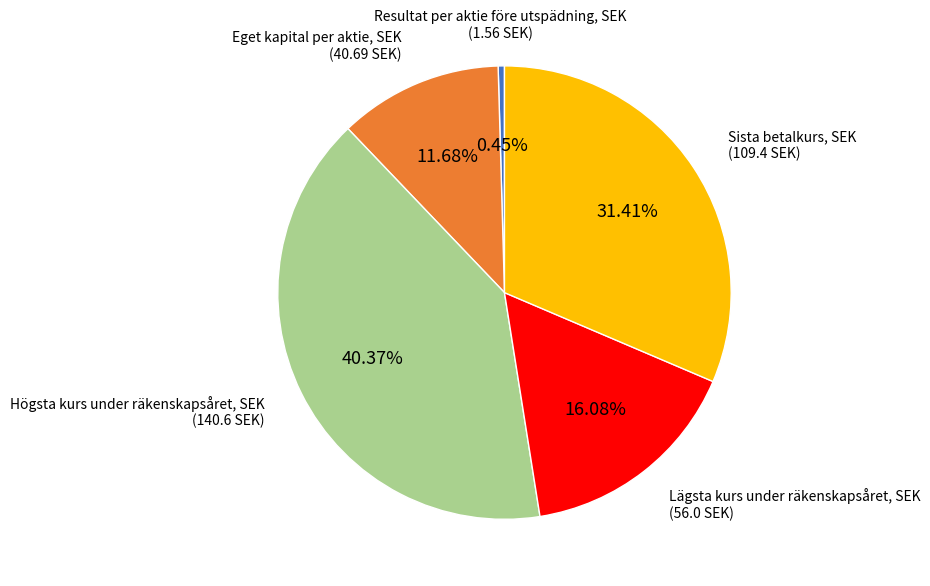

To the nearest percent, what percentage of the pie is Lägsta kurs under räkenskapsåret, SEK?

16%